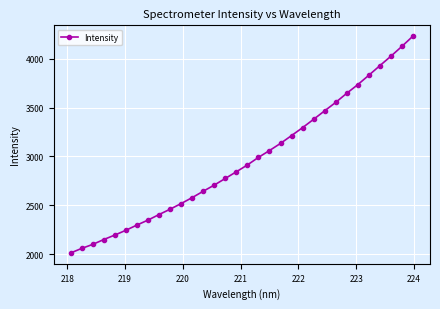

What is the value of the 24th point from the left?

3466.0